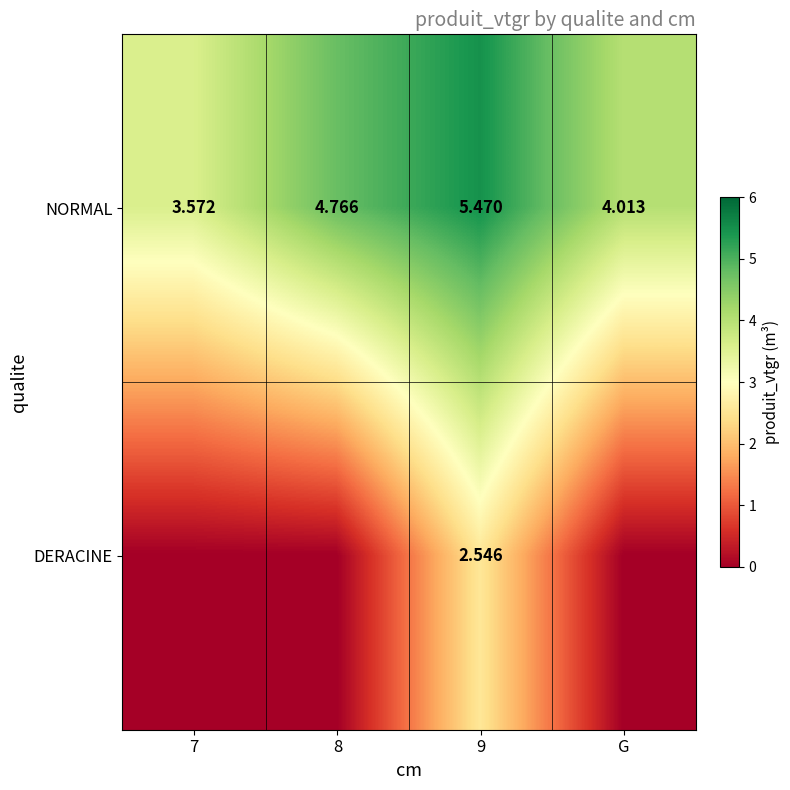

Where is NORMAL nearest to the value 4?

G